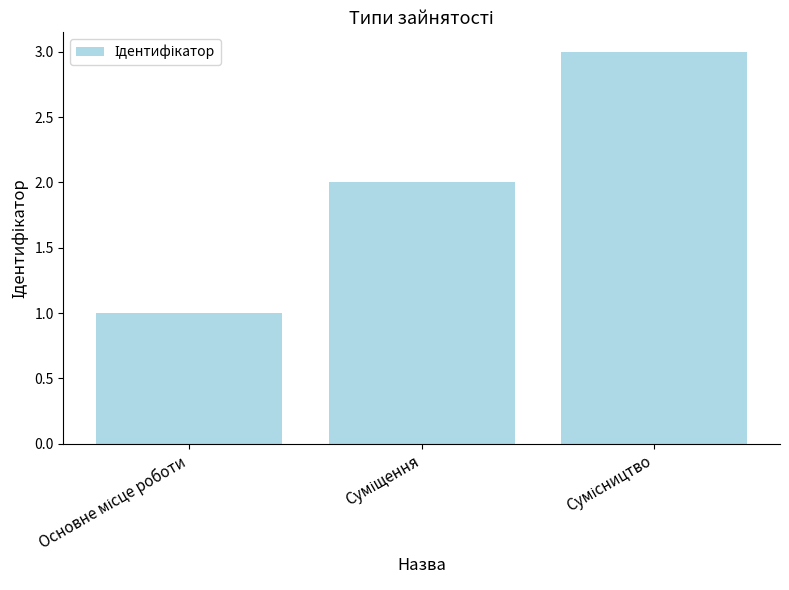

What is the average value?

2